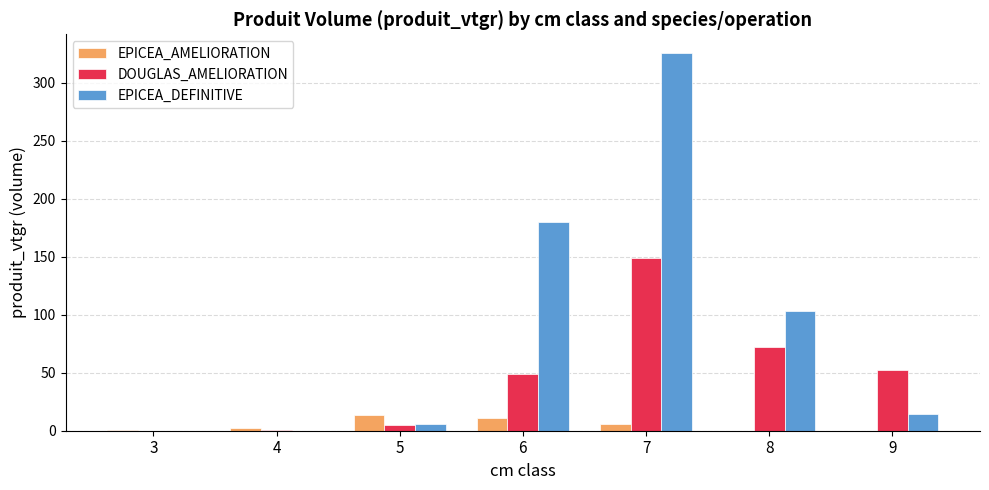

What is the maximum value shown in the chart?

325.5